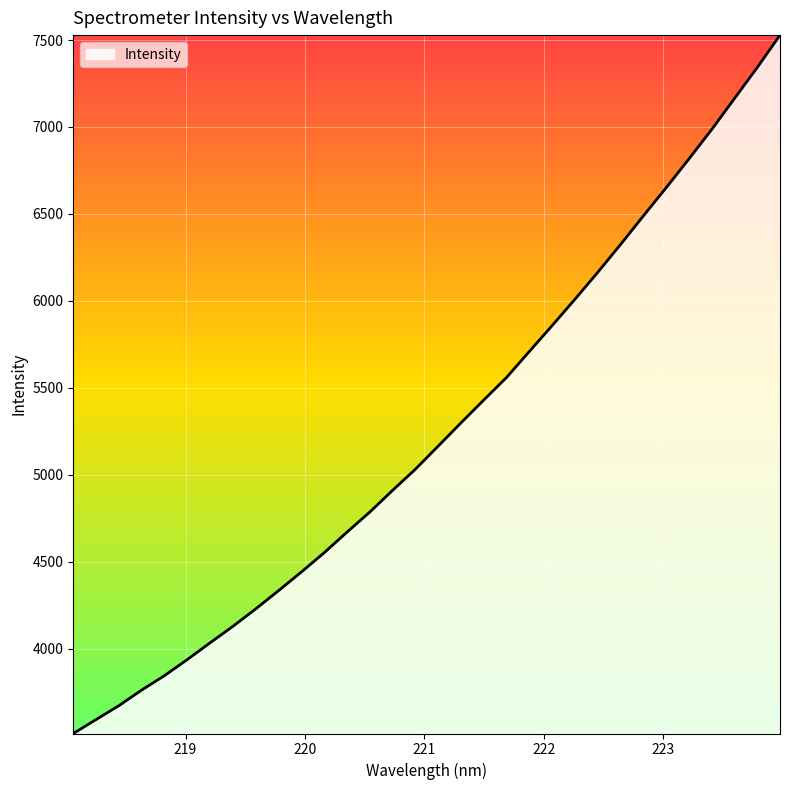

What is the difference between the maximum and minimum values?

4016.9